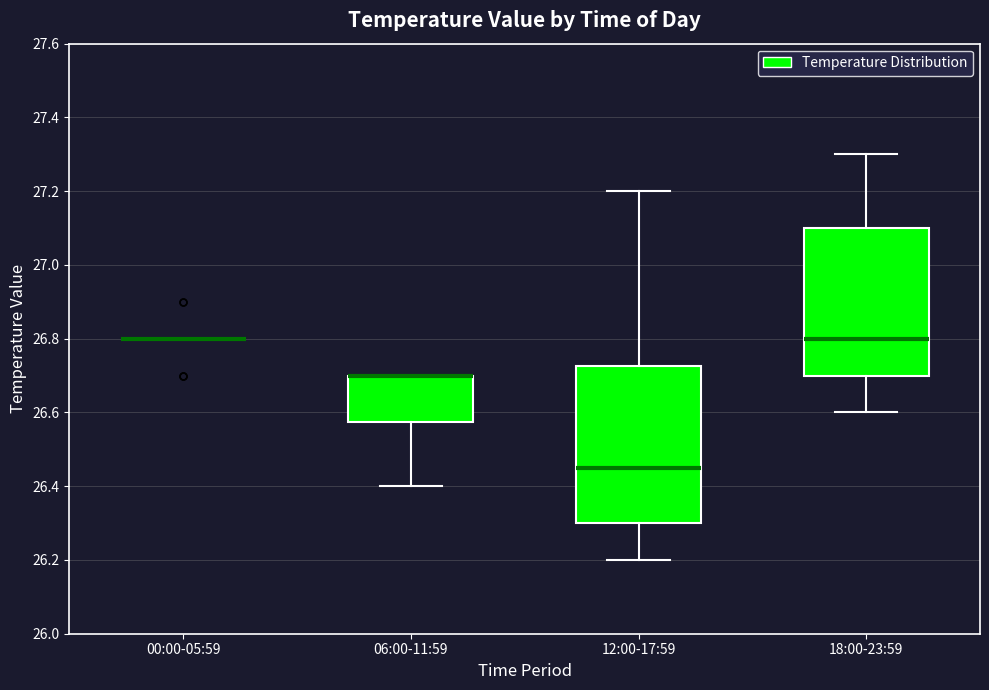

Comparing the boxes themselves (not the whiskers), which one is the tallest?

12:00-17:59